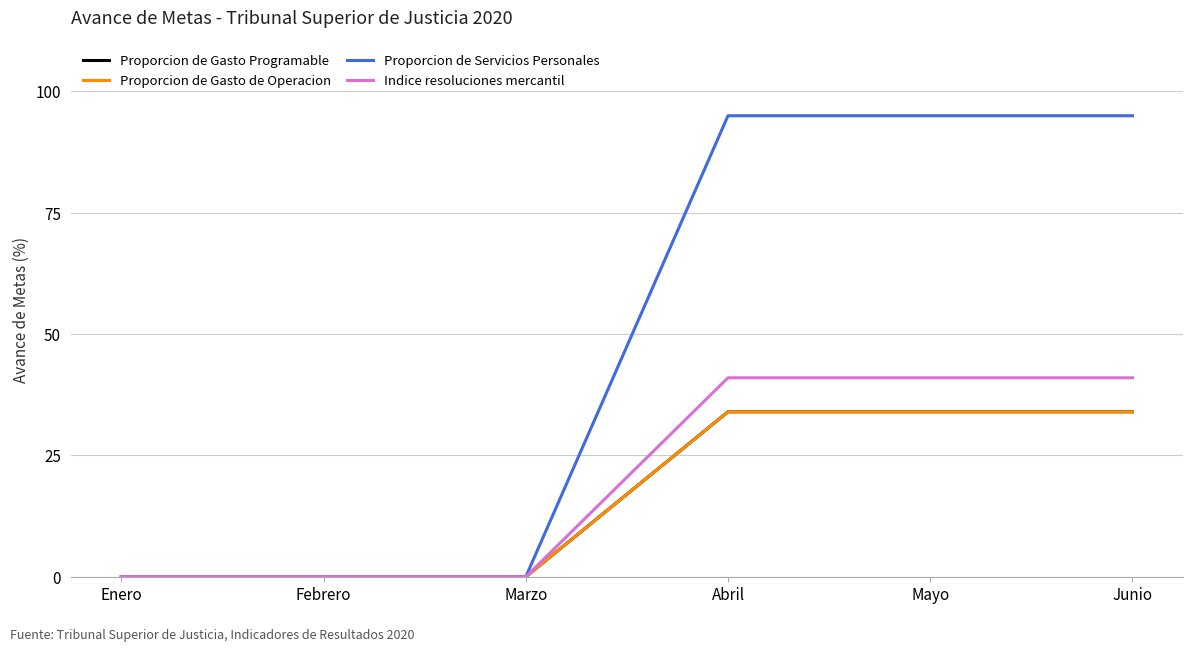

At which category does the chart reach its peak across all series?

Abril